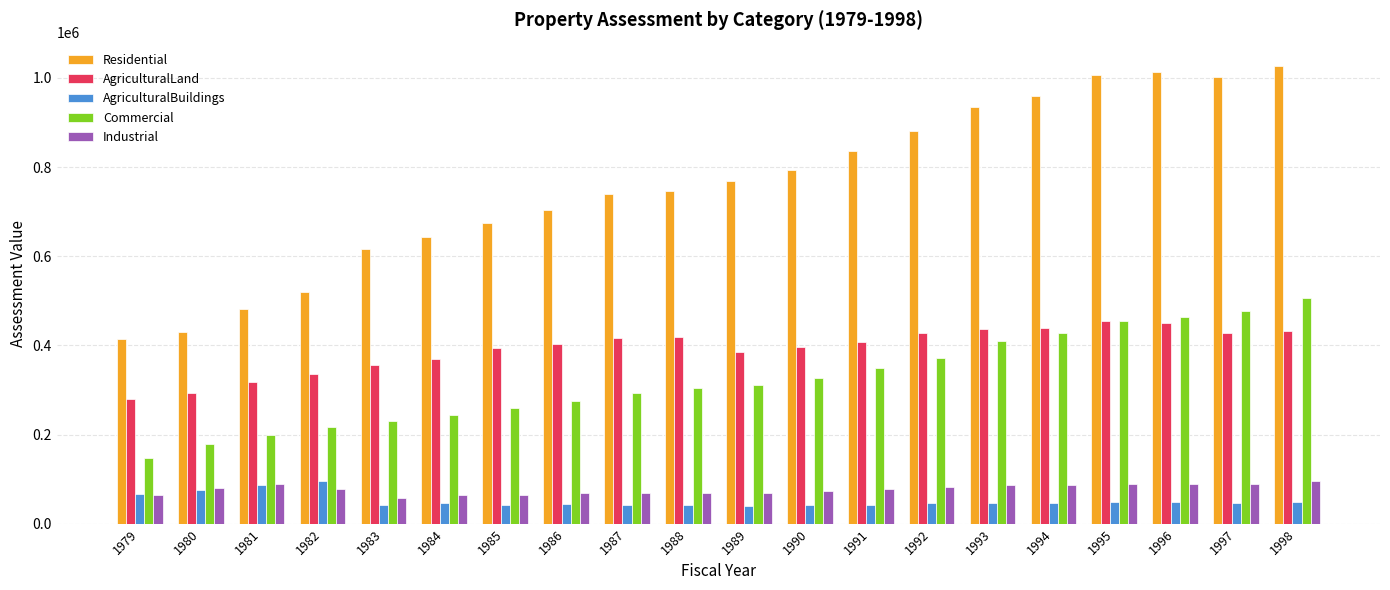

Where does the AgriculturalLand series first go above 406649?

1987